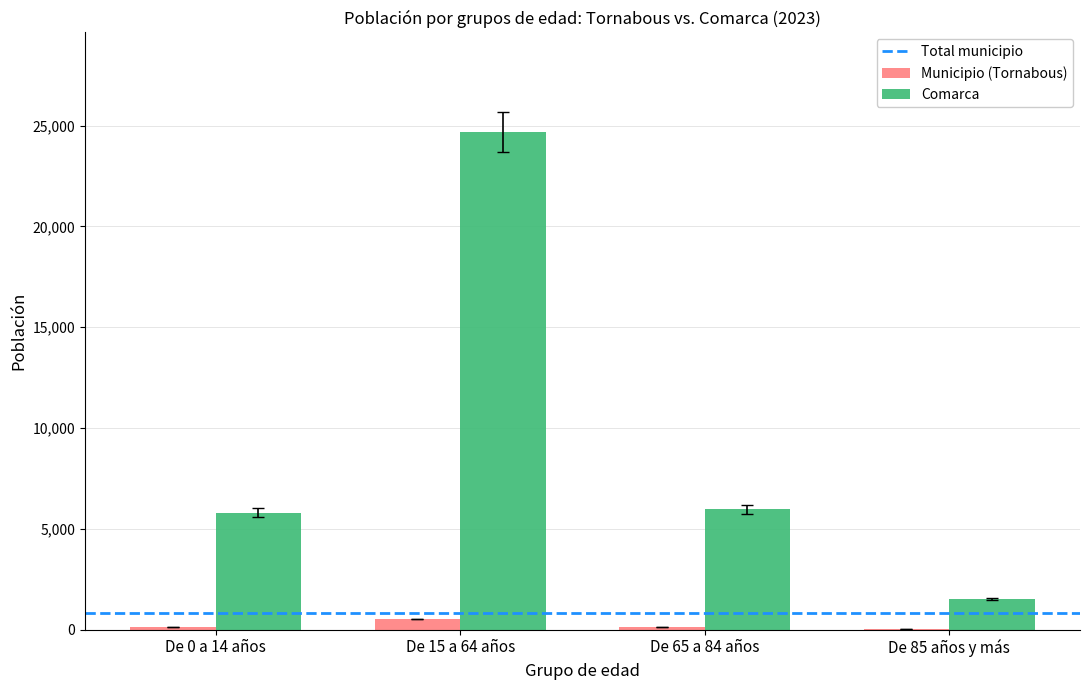

Which series changed the most between De 65 a 84 años and De 85 años y más?

Comarca